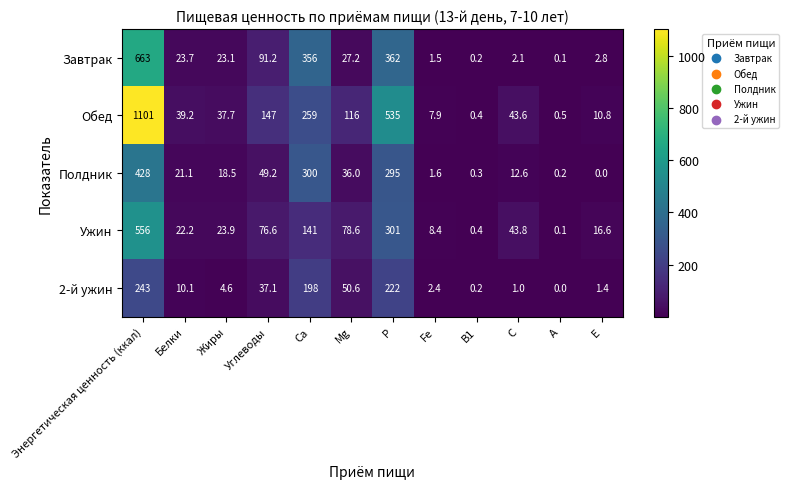

How many series are shown in this chart?

5